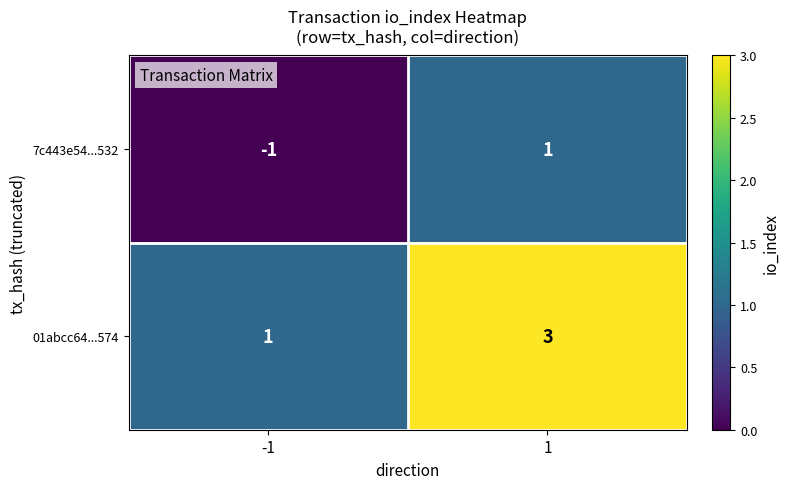

What is the smallest value displayed?

-1